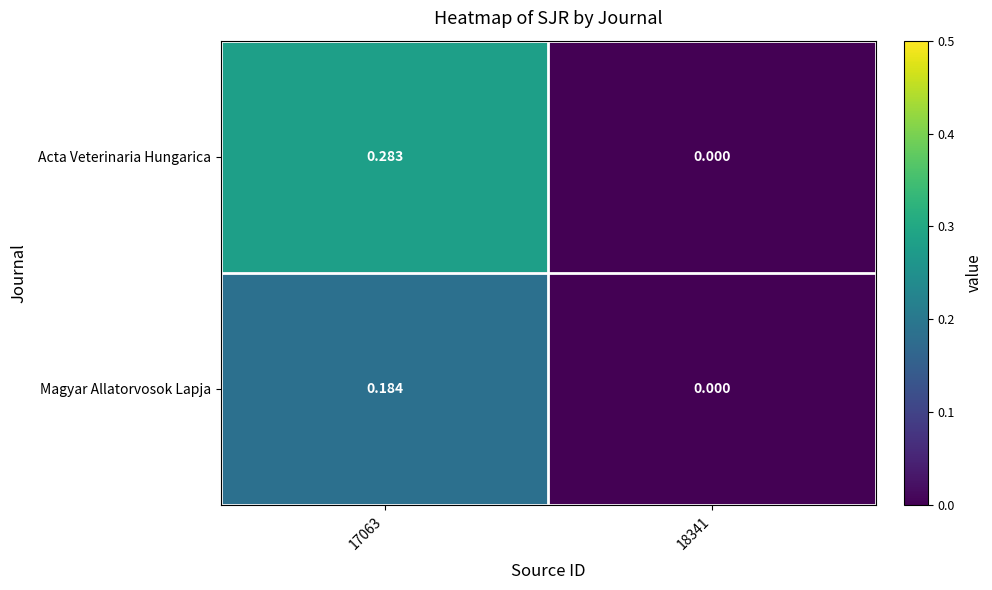

Which series has the largest total across all categories?

Acta Veterinaria Hungarica